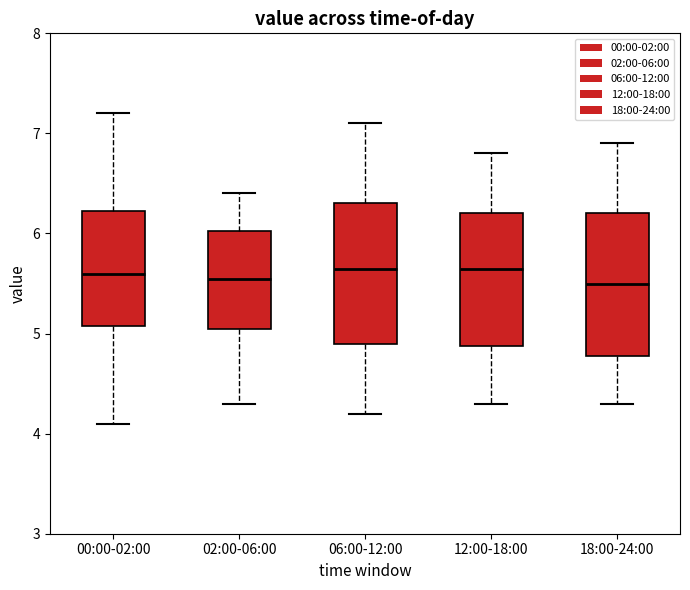

Reading left to right, read every box against the y-axis: the position of its median line, the range the box covers, and the ends of its whiskers. The values are not printed on the chart, so give them approximately, as read against the axis.

00:00-02:00: median 5.6, box 5.1 to 6.2, whiskers 4.1 to 7.2
02:00-06:00: median 5.6, box 5.1 to 6.0, whiskers 4.3 to 6.4
06:00-12:00: median 5.7, box 4.9 to 6.3, whiskers 4.2 to 7.1
12:00-18:00: median 5.7, box 4.9 to 6.2, whiskers 4.3 to 6.8
18:00-24:00: median 5.5, box 4.8 to 6.2, whiskers 4.3 to 6.9